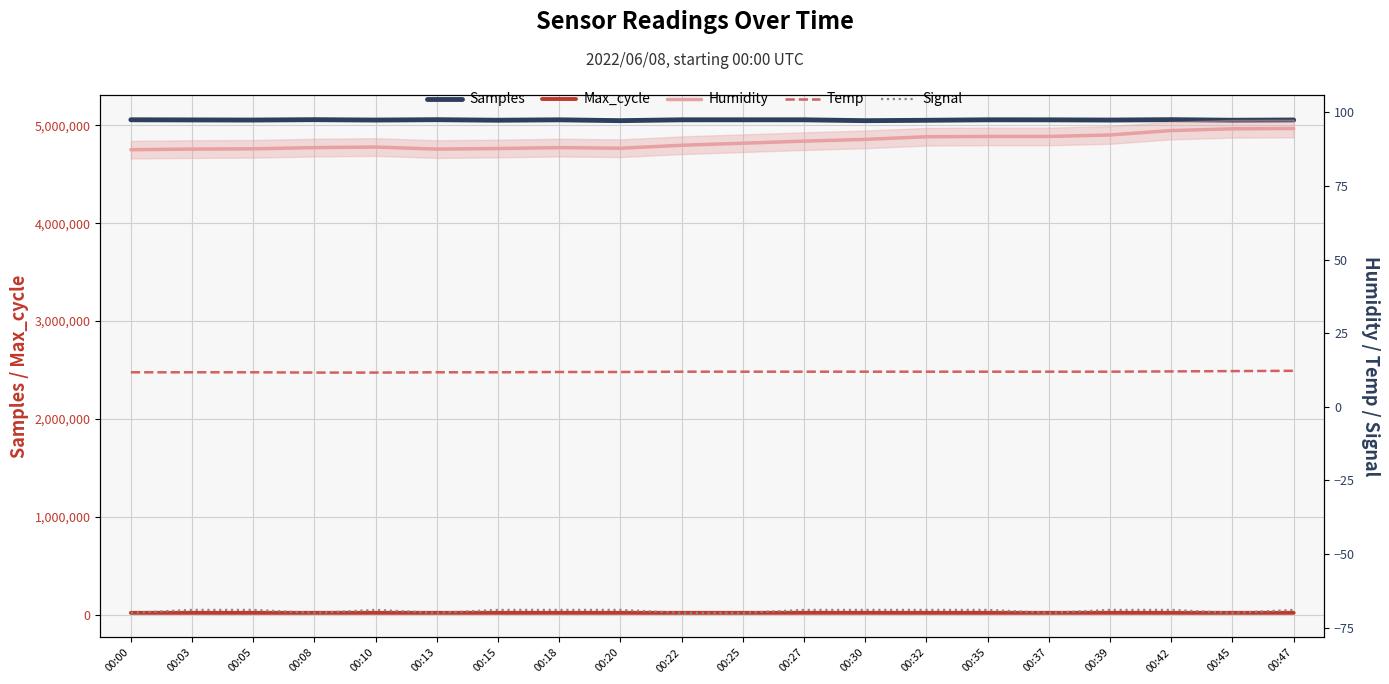

What is the difference between the second highest and second lowest values in the Temp series?

0.5